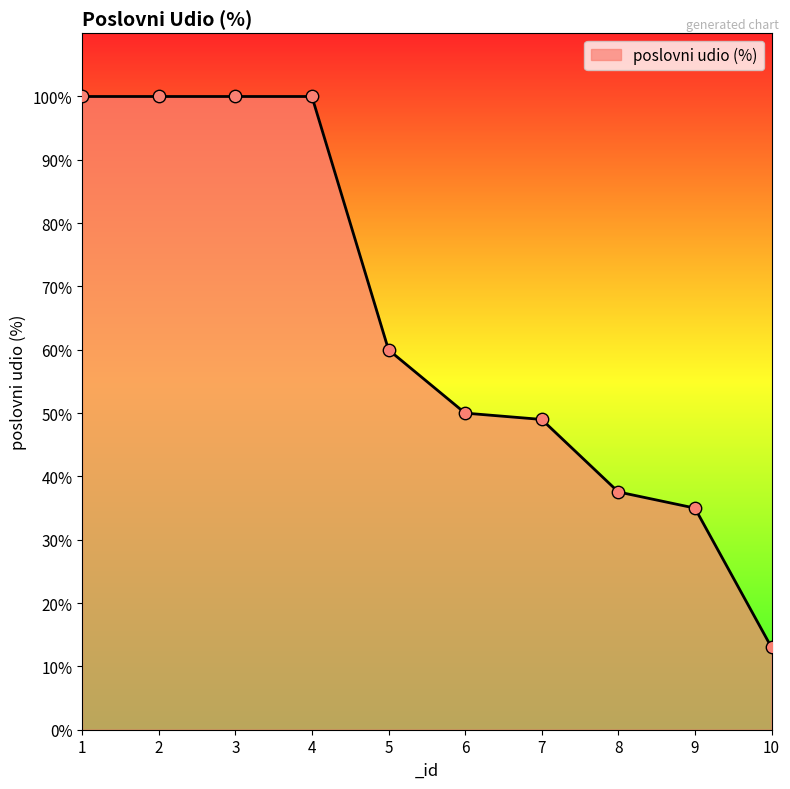

Approximately how many times larger is the value at 9 compared to 6?

0.7